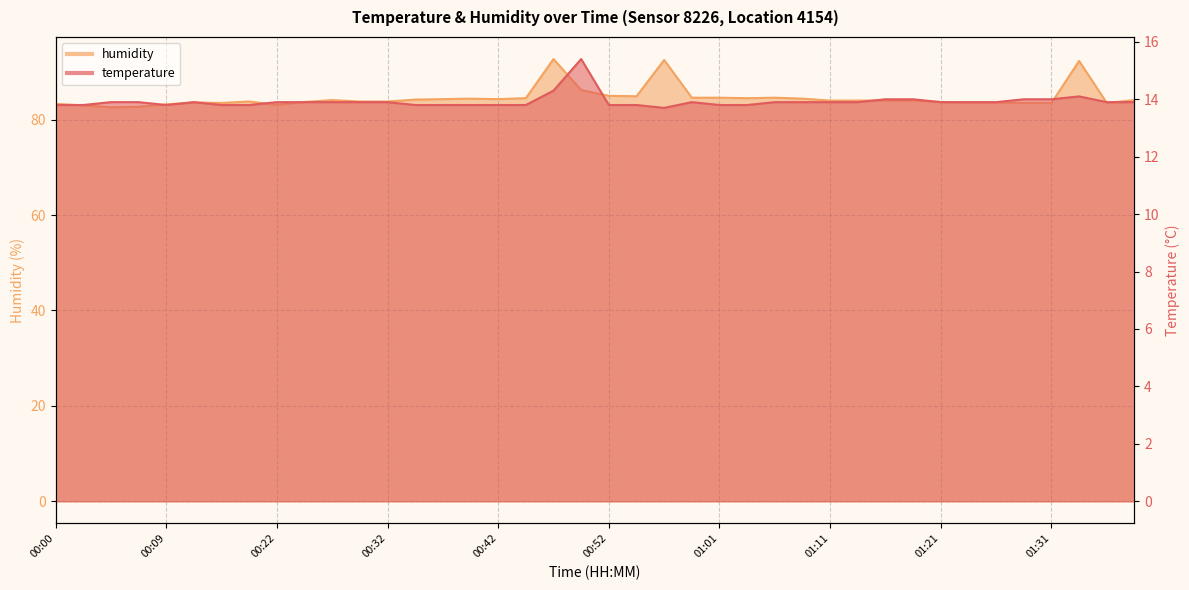

What is the approximate value of humidity at 01:36?

83.5